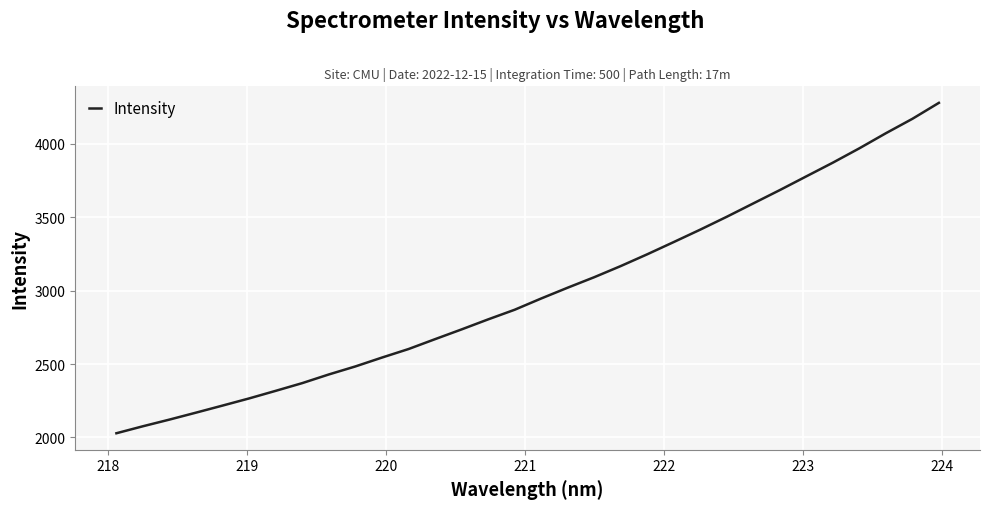

What is the maximum value shown in the chart?

4279.6